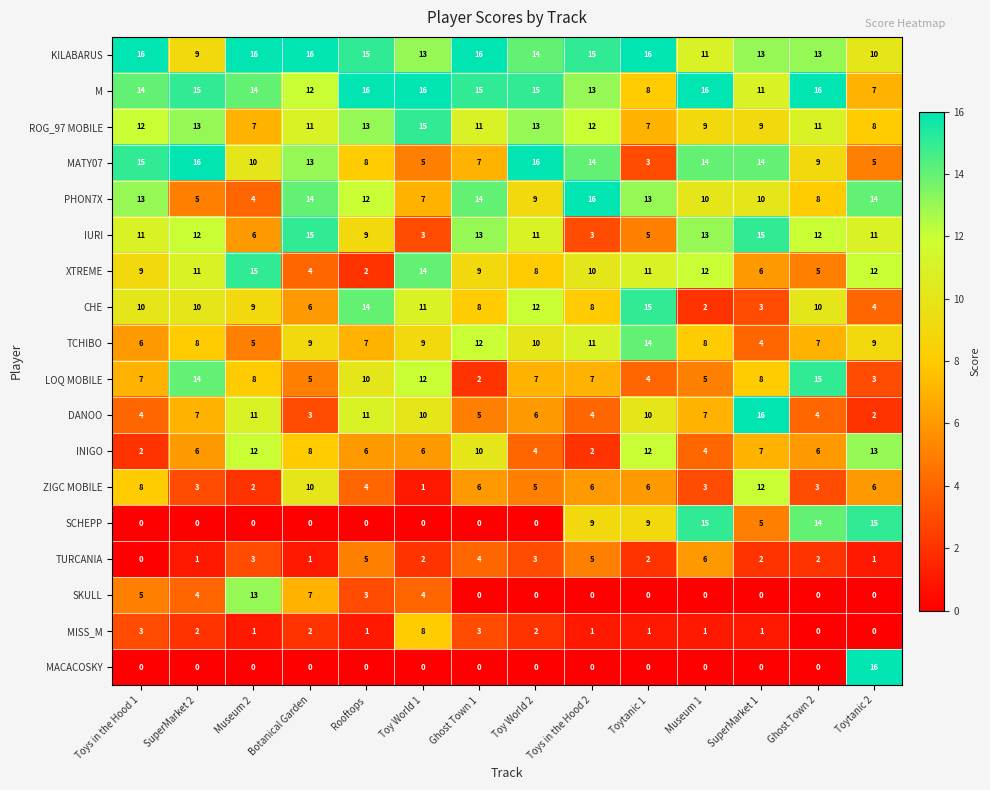

What is the total value across all series at Museum 1?

136